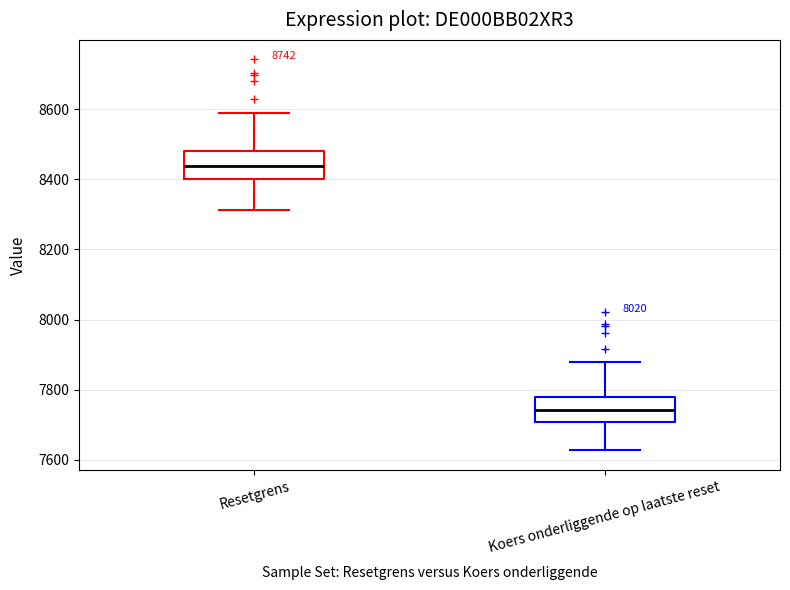

Where is the lower edge of the box for Resetgrens on the y-axis? The values are not printed on the chart, so give them approximately, as read against the axis.

8400